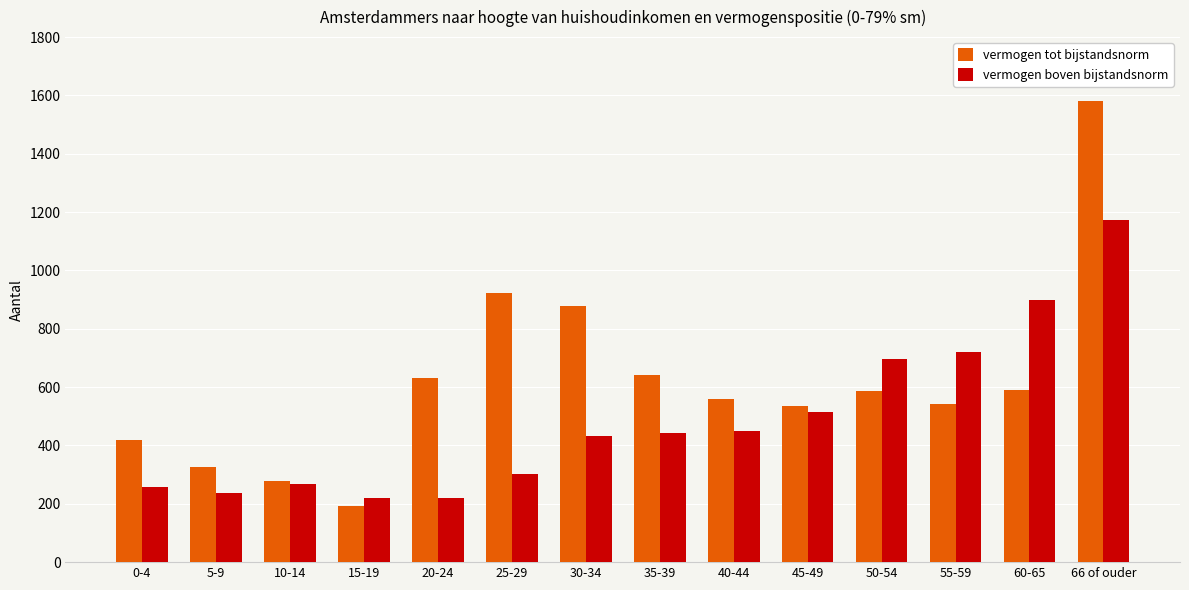

The value of vermogen boven bijstandsnorm at 30-34 is 433. True or false?

True